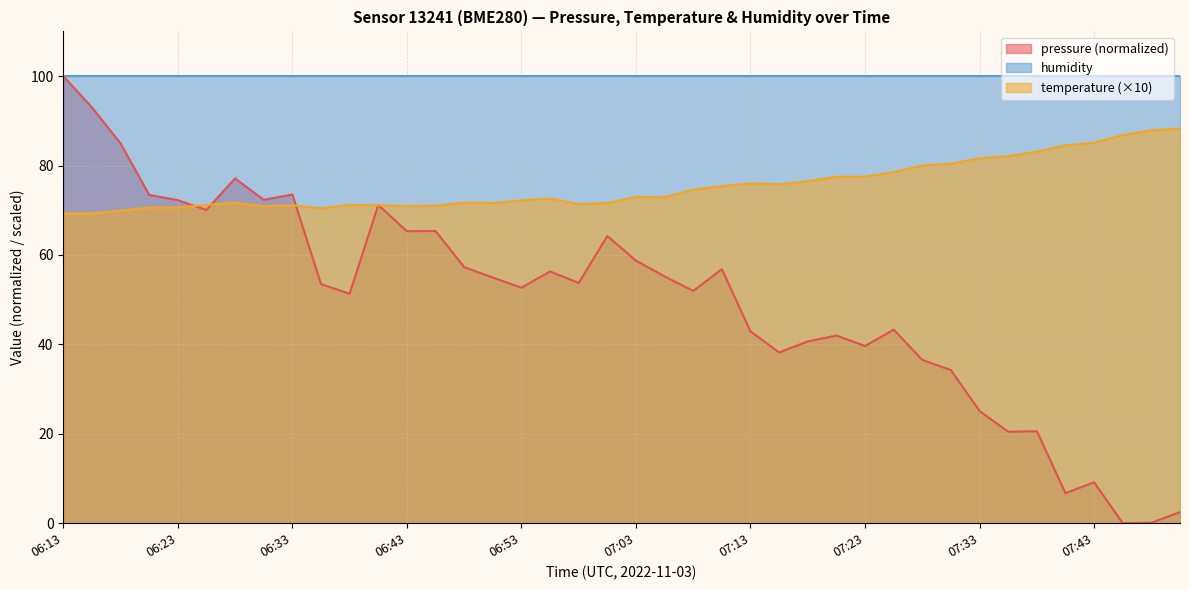

Where is the data nearest to the value 78?

07:20